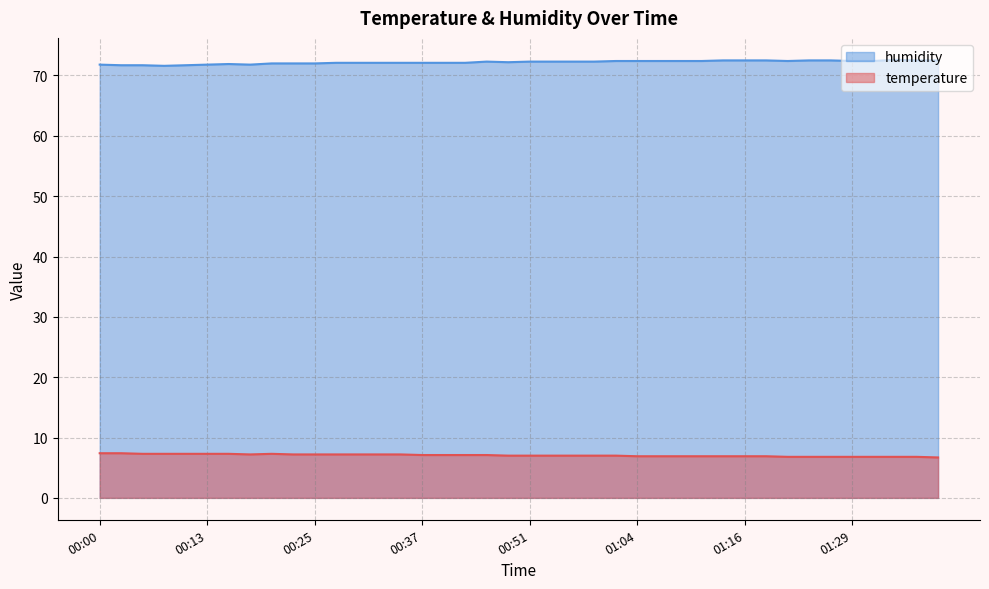

Which series changed the most between 00:13 and 01:34?

humidity